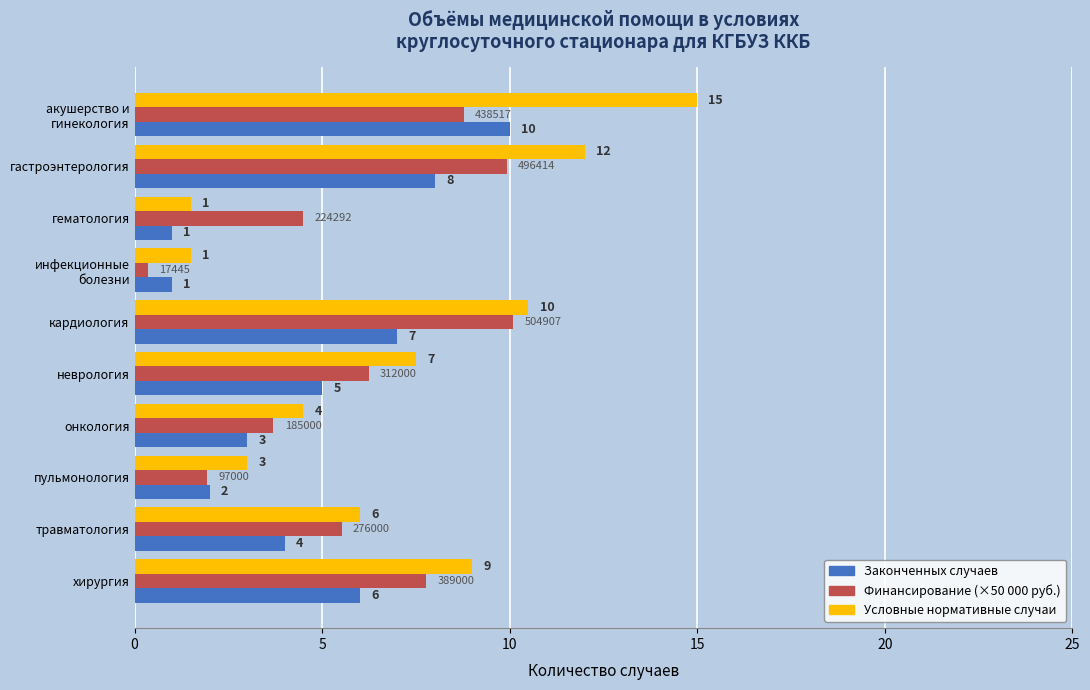

The Законченных случаев series shows 8.1 at неврология. True or false?

False